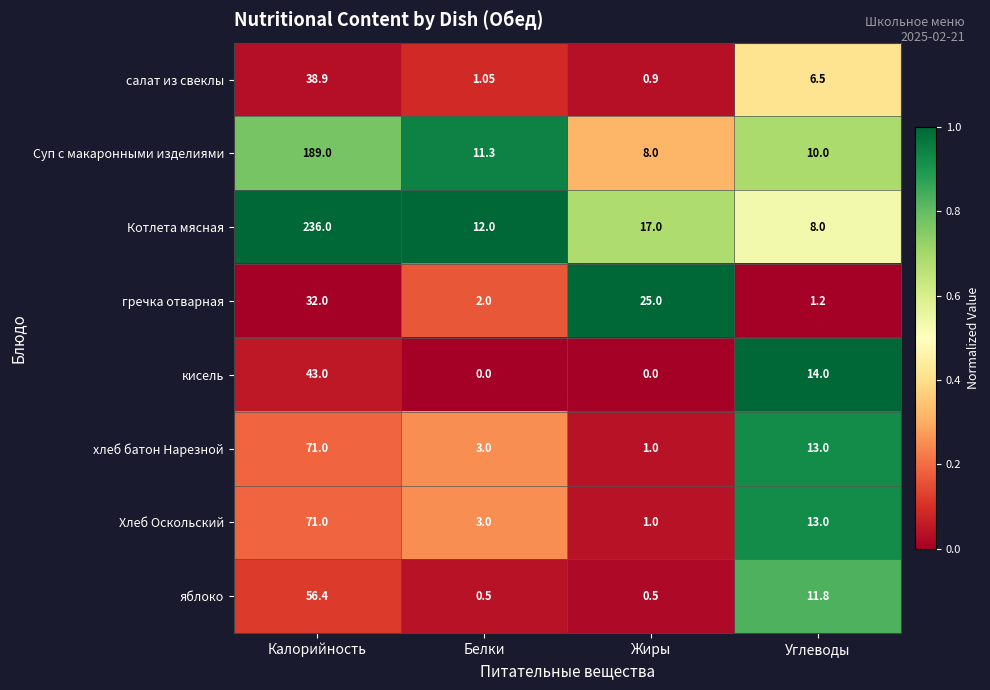

At which label is Котлета мясная closest to 122?

Жиры